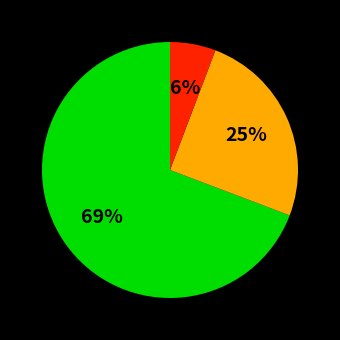

Does any single category account for the majority?

Yes